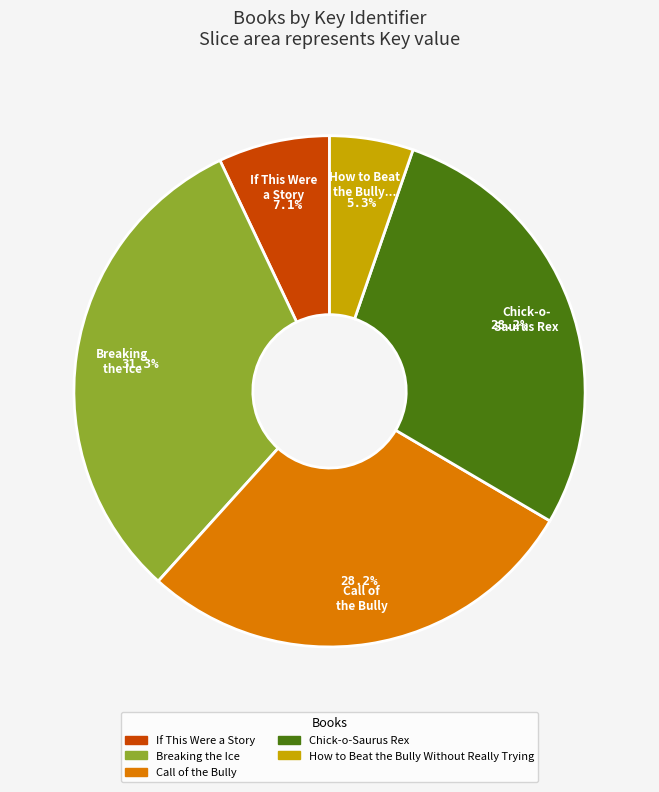

Which has a higher value, Breaking the Ice or If This Were a Story?

Breaking the Ice